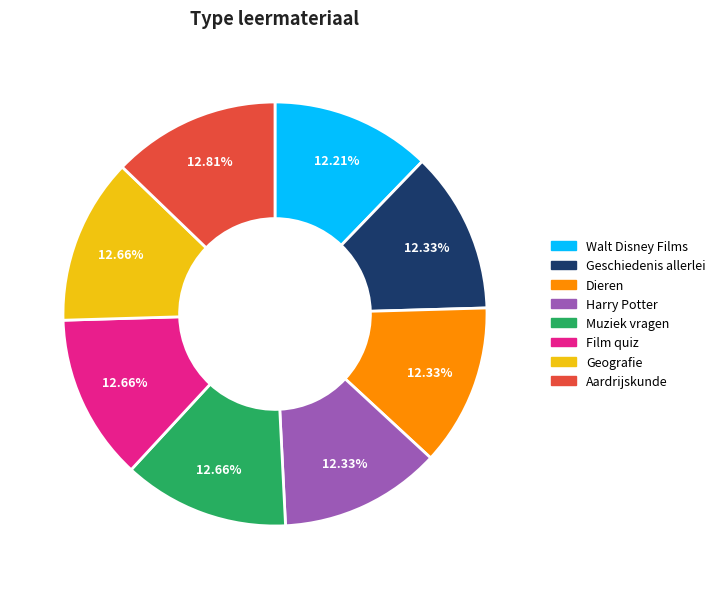

Is the sum of Muziek vragen and Geschiedenis allerlei greater than half?

No